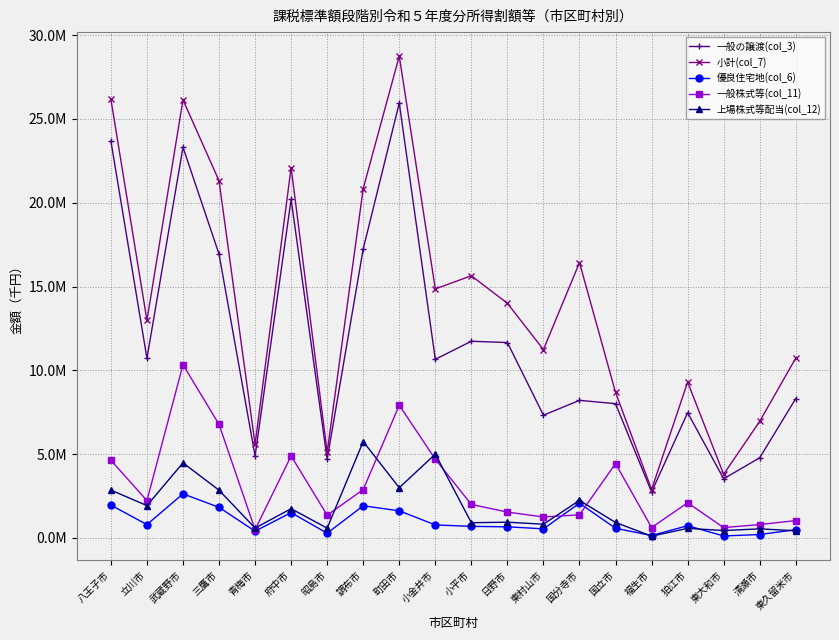

Is this an area chart (filled region under the line)?

No